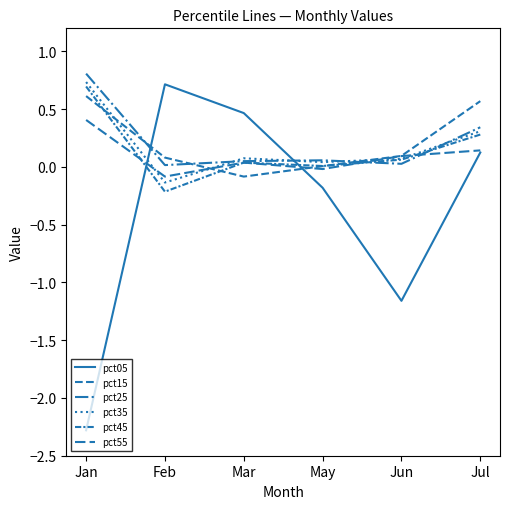

Between which two adjacent categories do pct55 and pct05 first intersect?

Jan and Feb